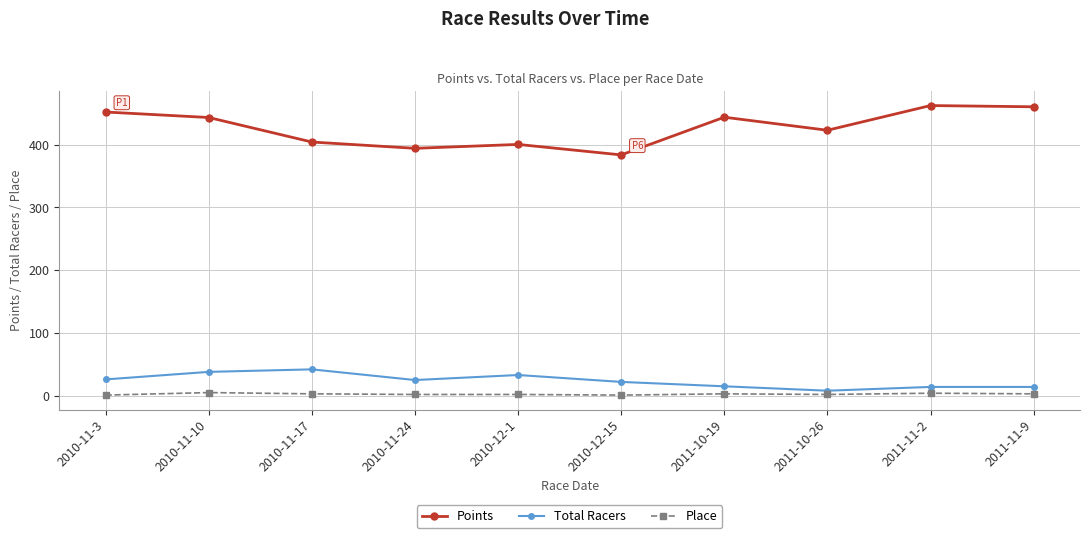

What is the label of the 3rd point from the right?

2011-10-26